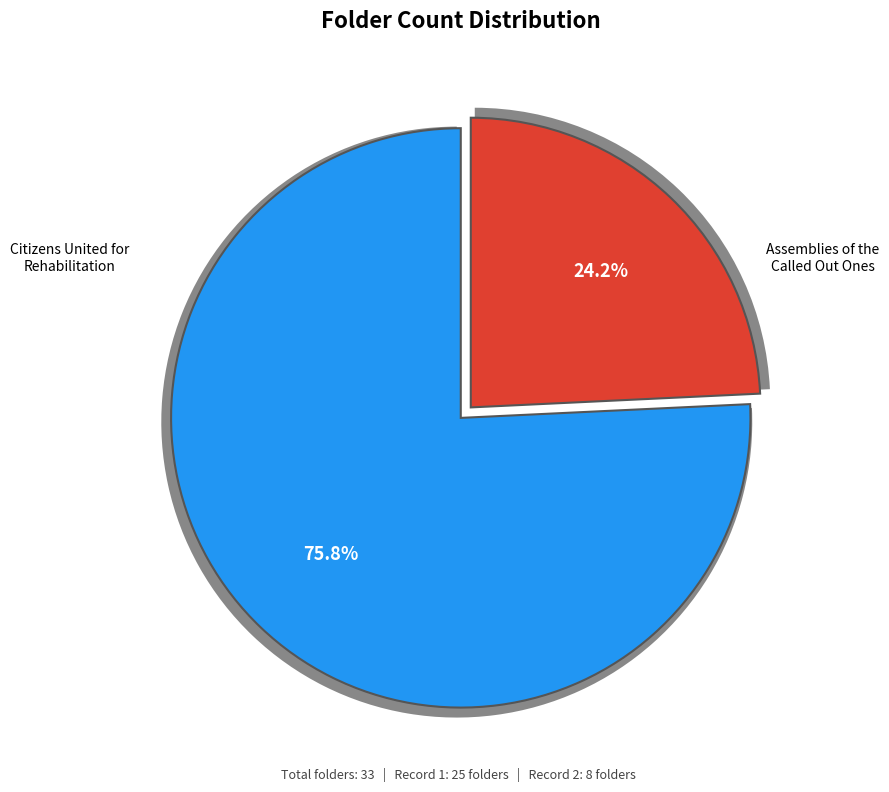

The Assemblies of the Called Out Ones (US-RPB-HH_021002) slice represents 71% of the pie. True or false?

False